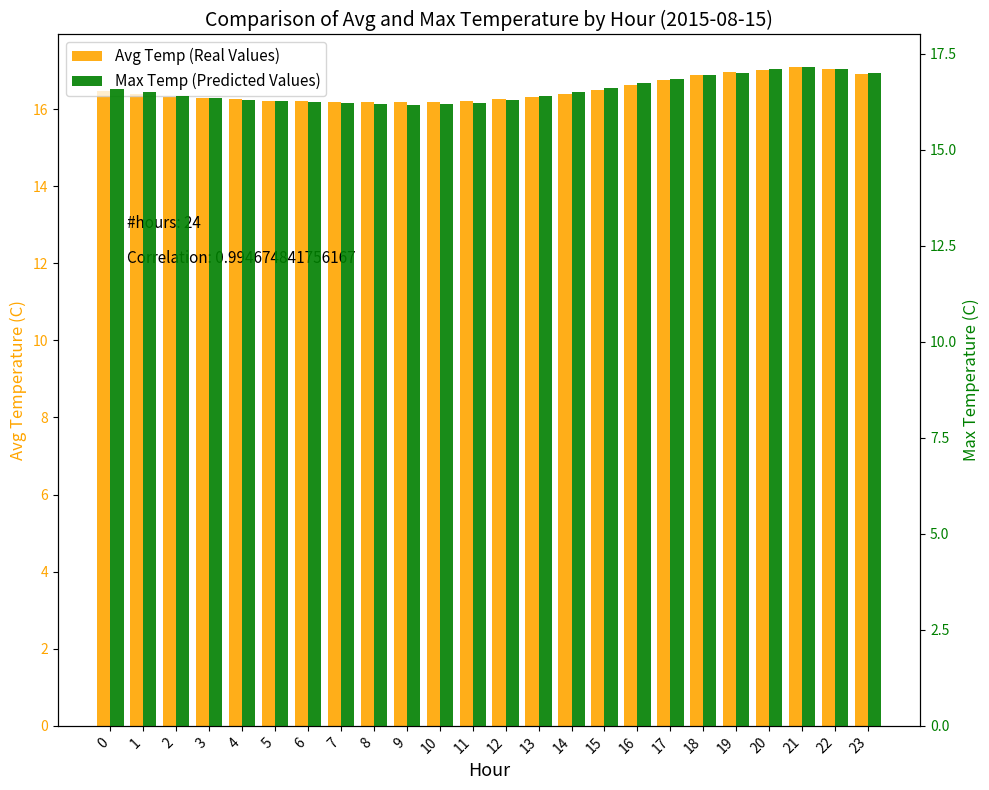

What is the difference between the highest and lowest values at 12?

0.1